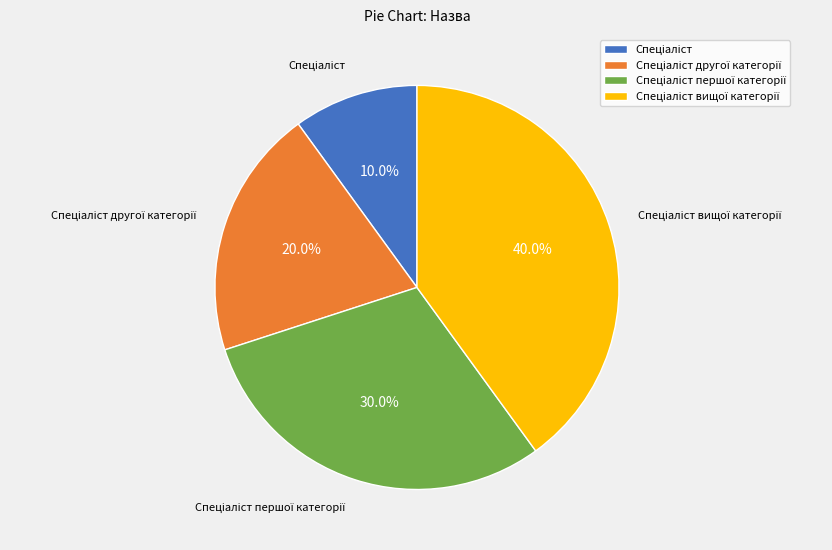

Is there any slice that represents more than half of the pie?

No